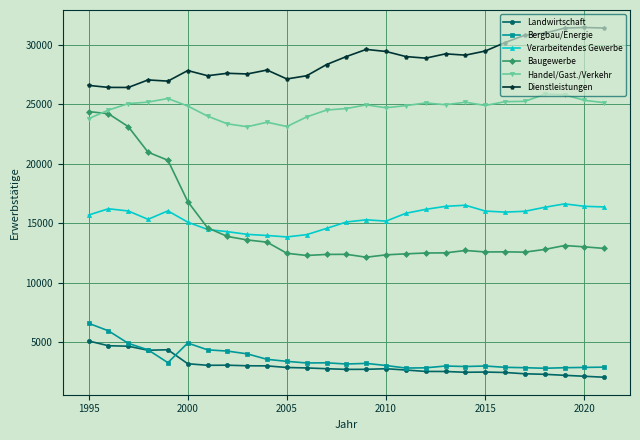

True or false: Handel/Gast./Verkehr has more than 0 points higher than both neighbors.

True